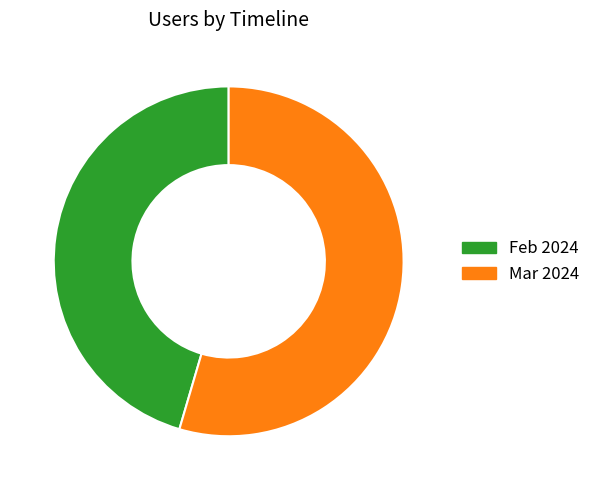

Is Mar 2024 the majority of the pie?

Yes